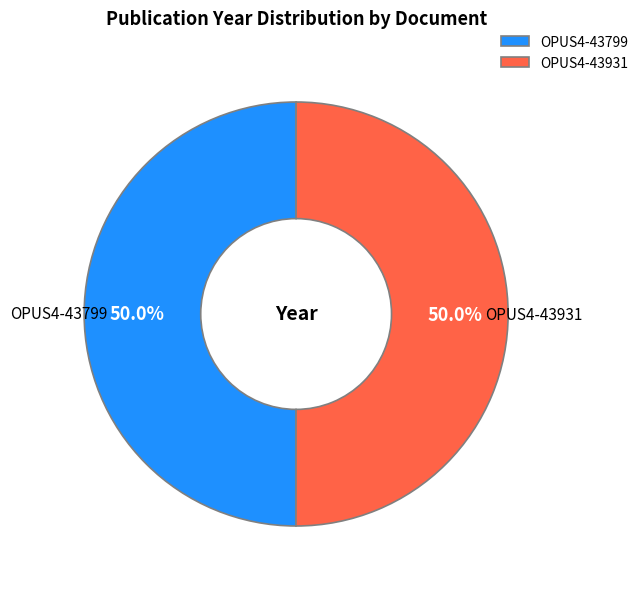

What percentage is NOT represented by OPUS4-43931?

50.0%